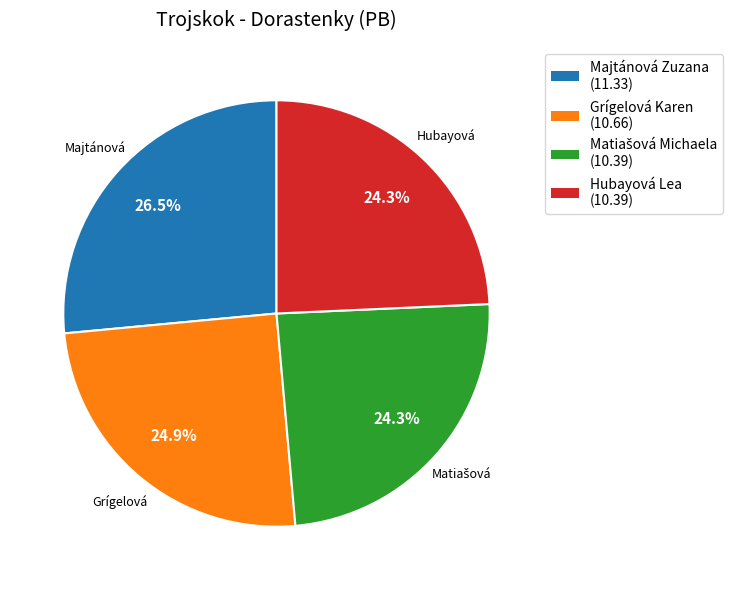

To the nearest percent, what is the difference between the largest and smallest slice percentages?

2%